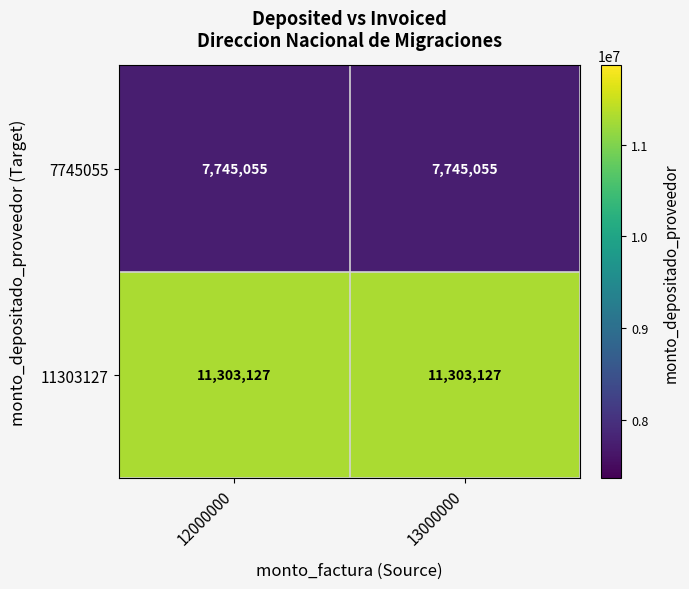

Reading left to right, extract all data points from this chart.

7745055: 12000000=7745055	13000000=7745055
11303127: 12000000=11303127	13000000=11303127